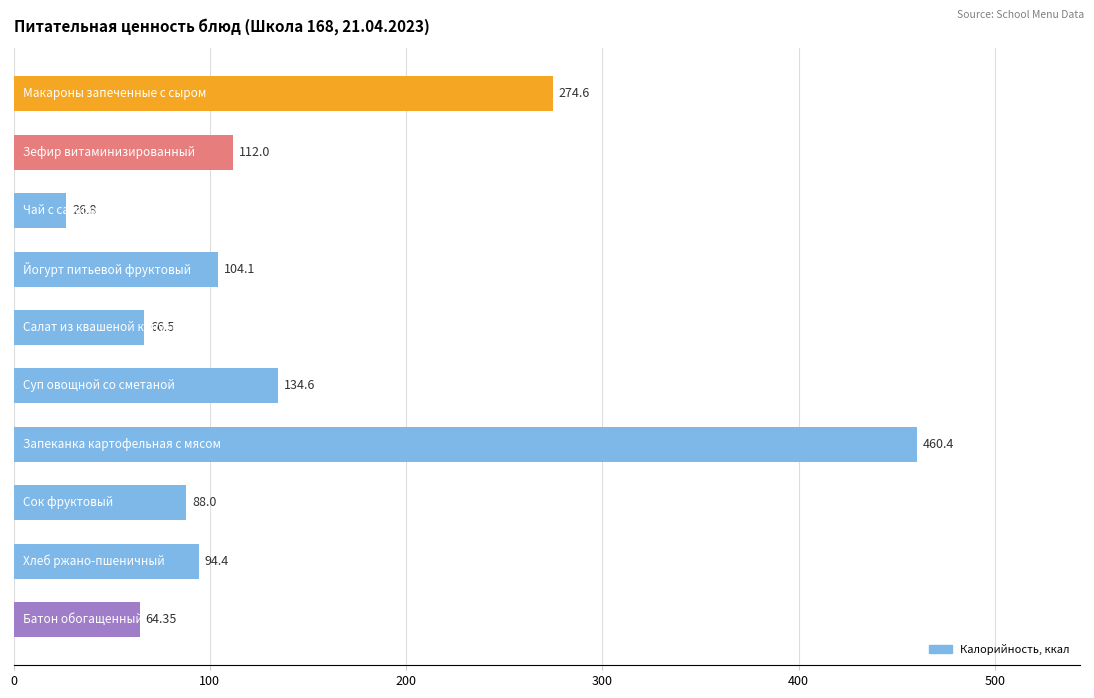

What is the average value?

142.6